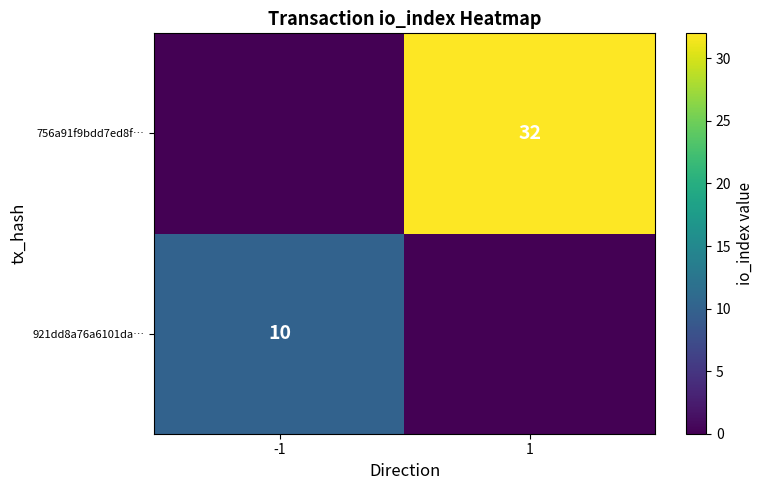

Is it true that 756a91f9bdd7ed8f… equals 32 at 1?

True